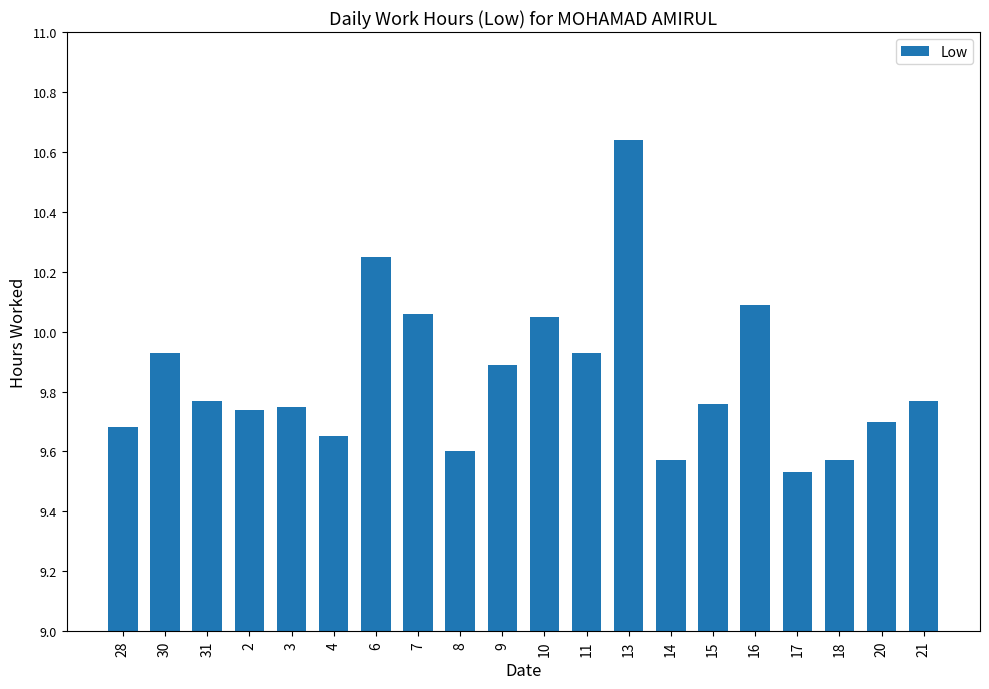

The chart shows a value of 15.5 at 2. True or false?

False